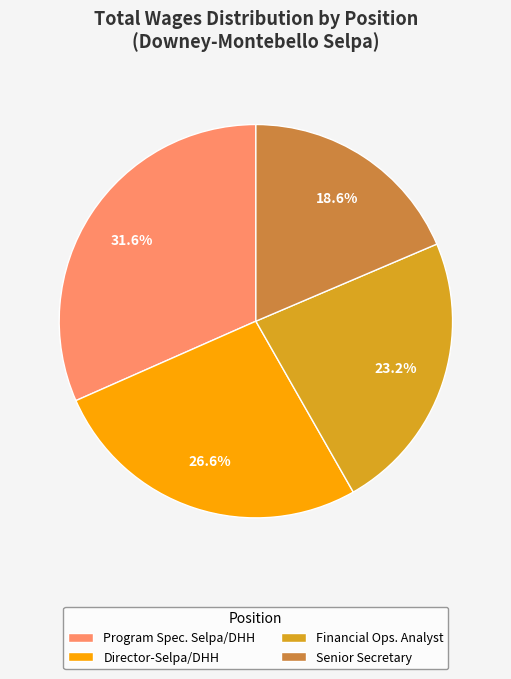

Rank the categories by value from lowest to highest.

Senior Secretary, Financial Ops. Analyst, Director-Selpa/DHH, Program Spec. Selpa/DHH